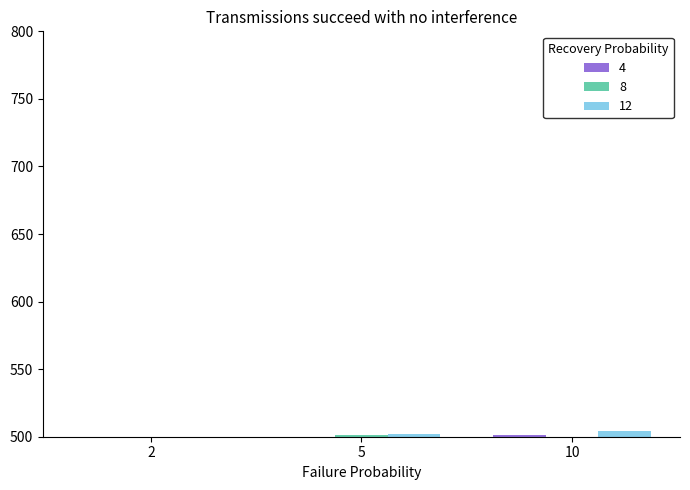

How many data points does each series have?

3